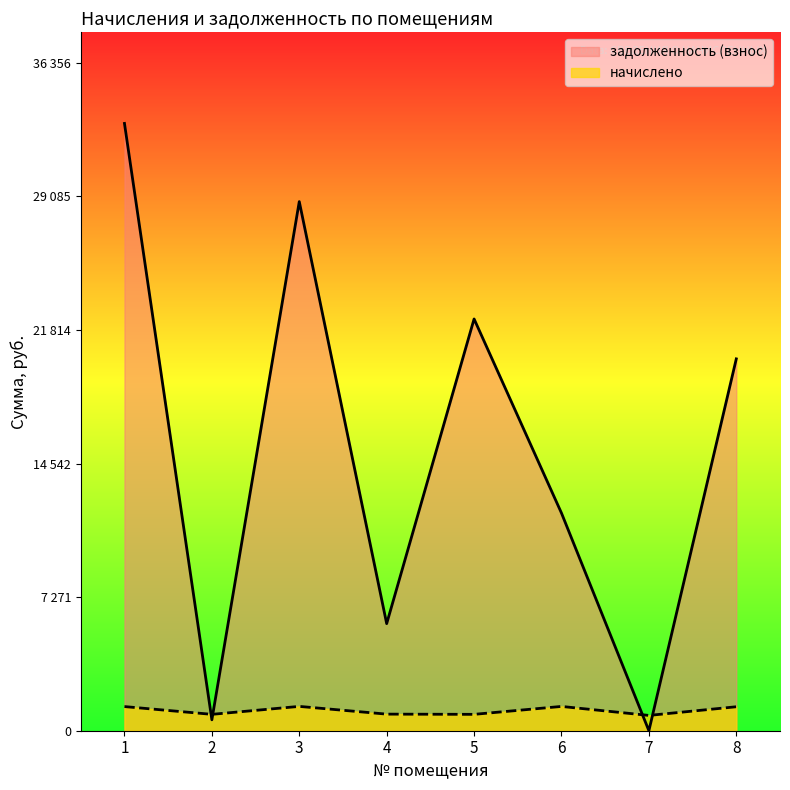

Reading right to left, extract all data points from this chart.

начислено: 1304.5	832.6	1322.1	891.1	902.9	1324.0	891.1	1314.3
задолженность (взнос): 20238.0	0.5	11843.5	22410.4	5827.7	28796.7	594.1	33051.7